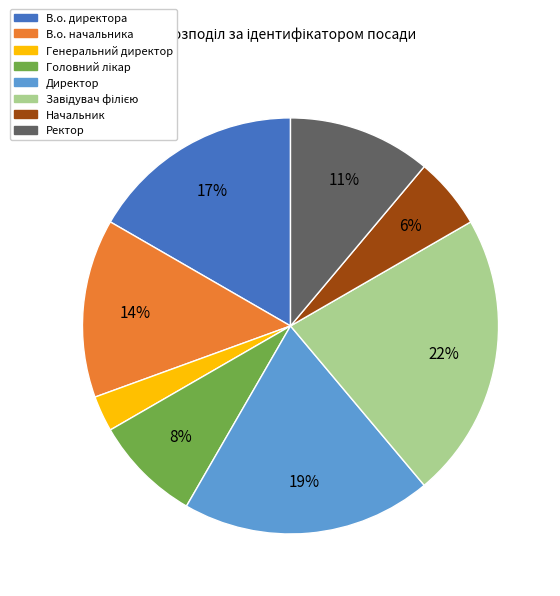

What is the ratio of the value at Директор to the value at В.о. начальника?

1.4